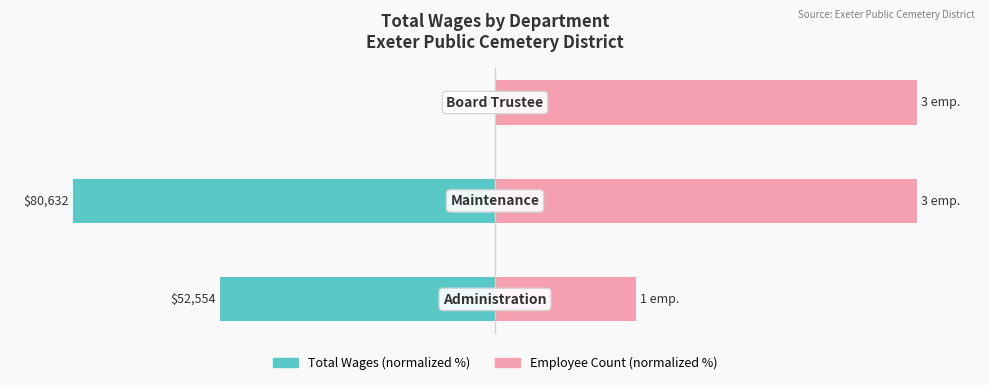

The value of Total Wages (normalized %) at 0 is -95.8. True or false?

False